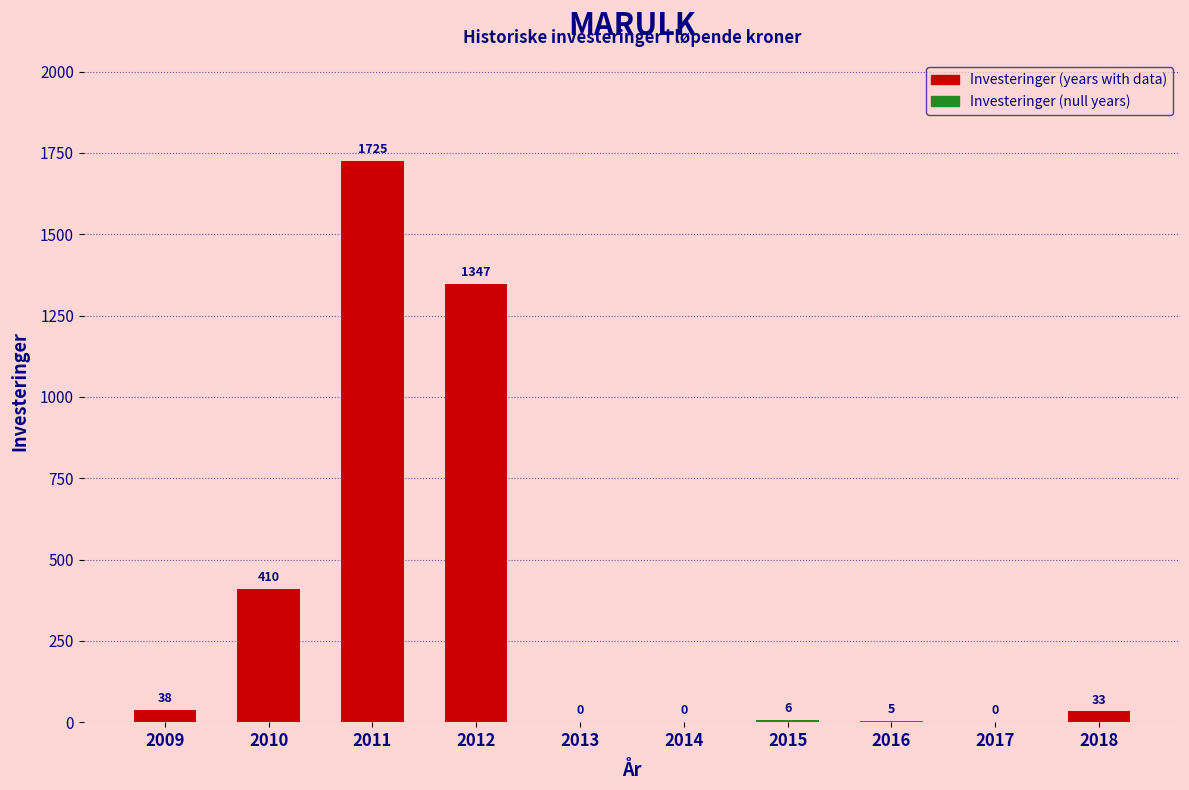

Read the value at 2011.

1725